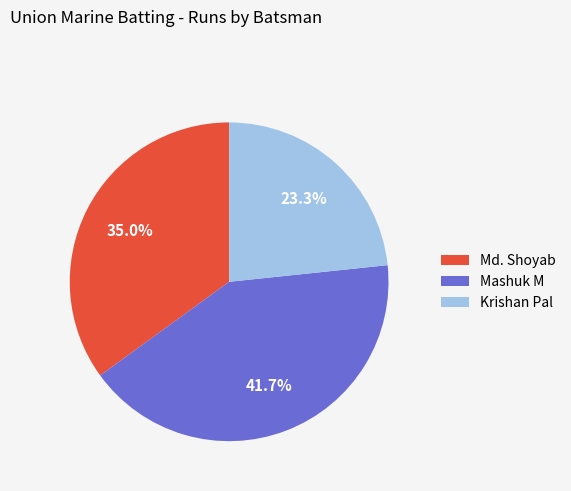

Approximately how many times larger is the value at Md. Shoyab compared to Mashuk M?

0.8